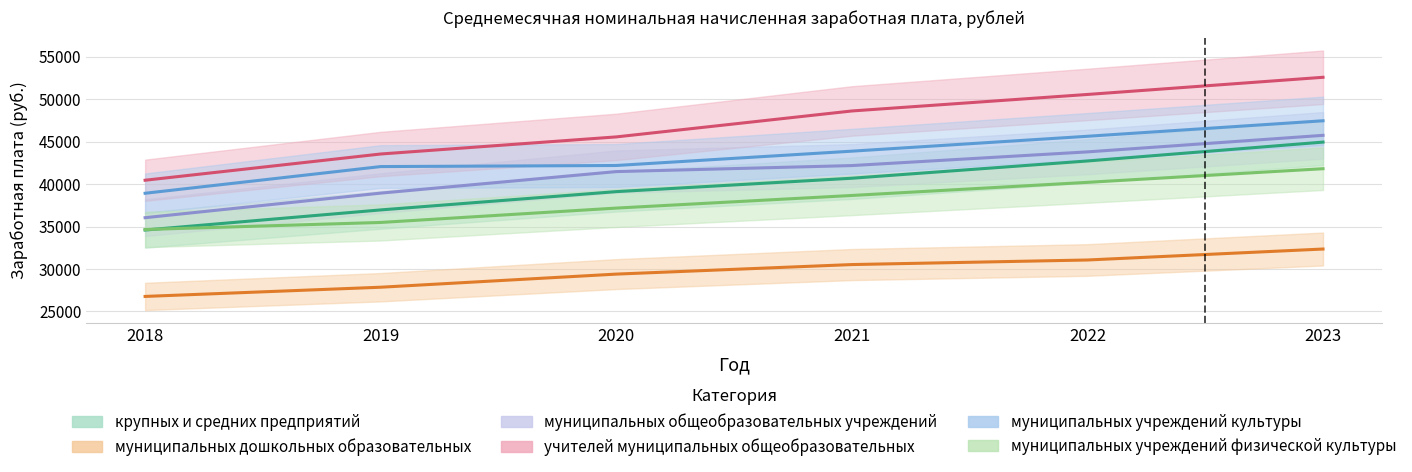

True or false: учителей муниципальных общеобразовательных and муниципальных учреждений культуры cross at least once.

False